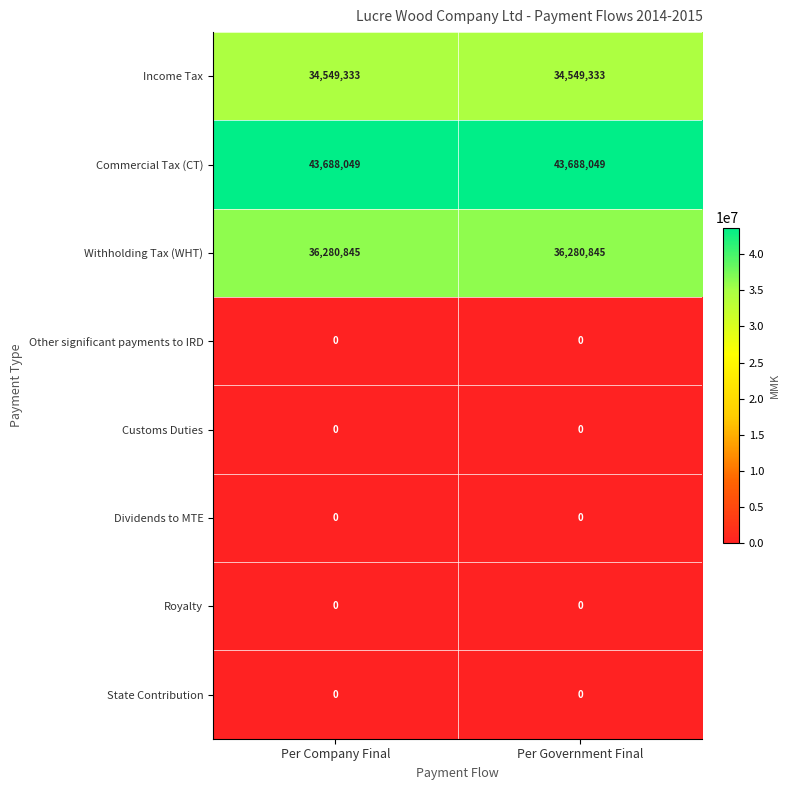

Is it true that State Contribution equals 0 at Per Government Final?

True